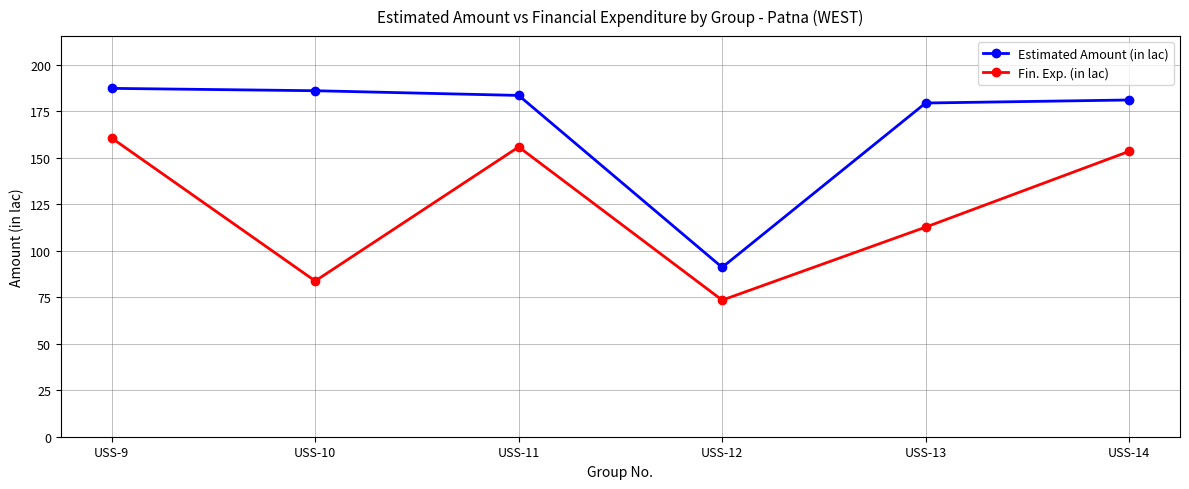

What is the difference between the second highest and second lowest values in the Estimated Amount (in lac) series?

6.6